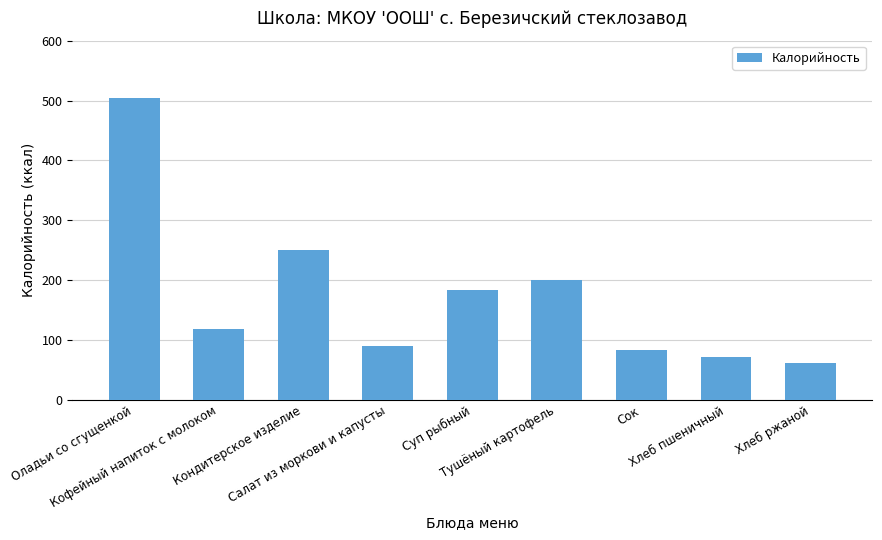

What is the difference between the maximum and second lowest values?

433.0